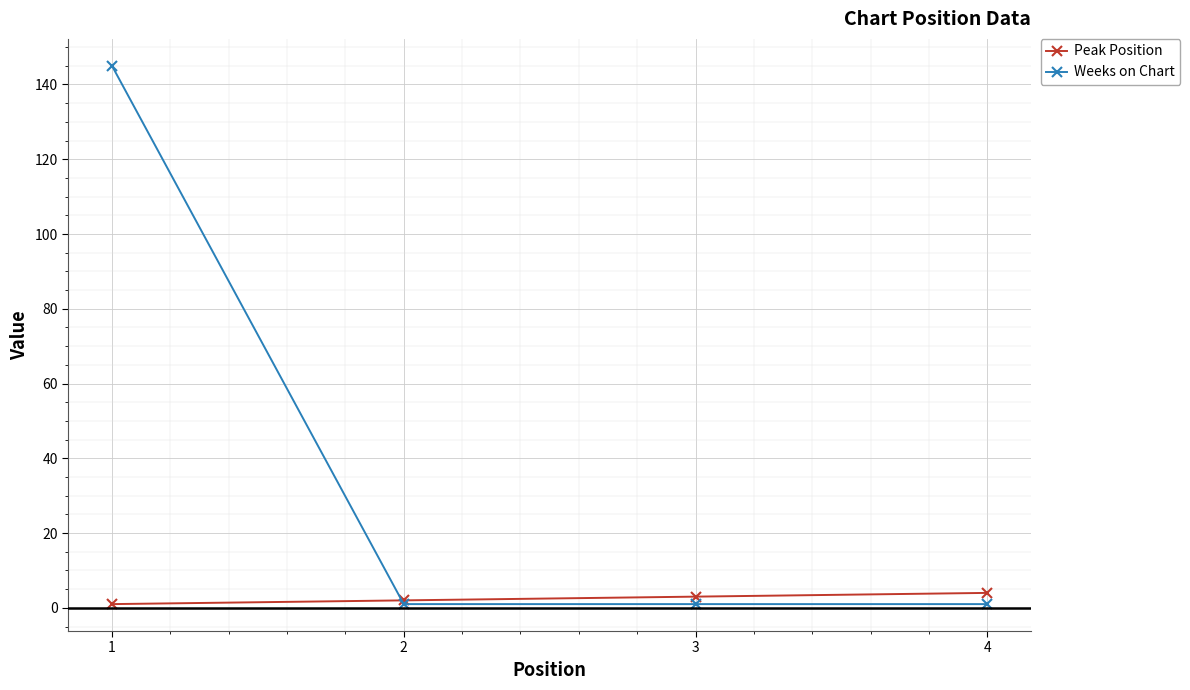

What is the sum of all Weeks on Chart values?

148